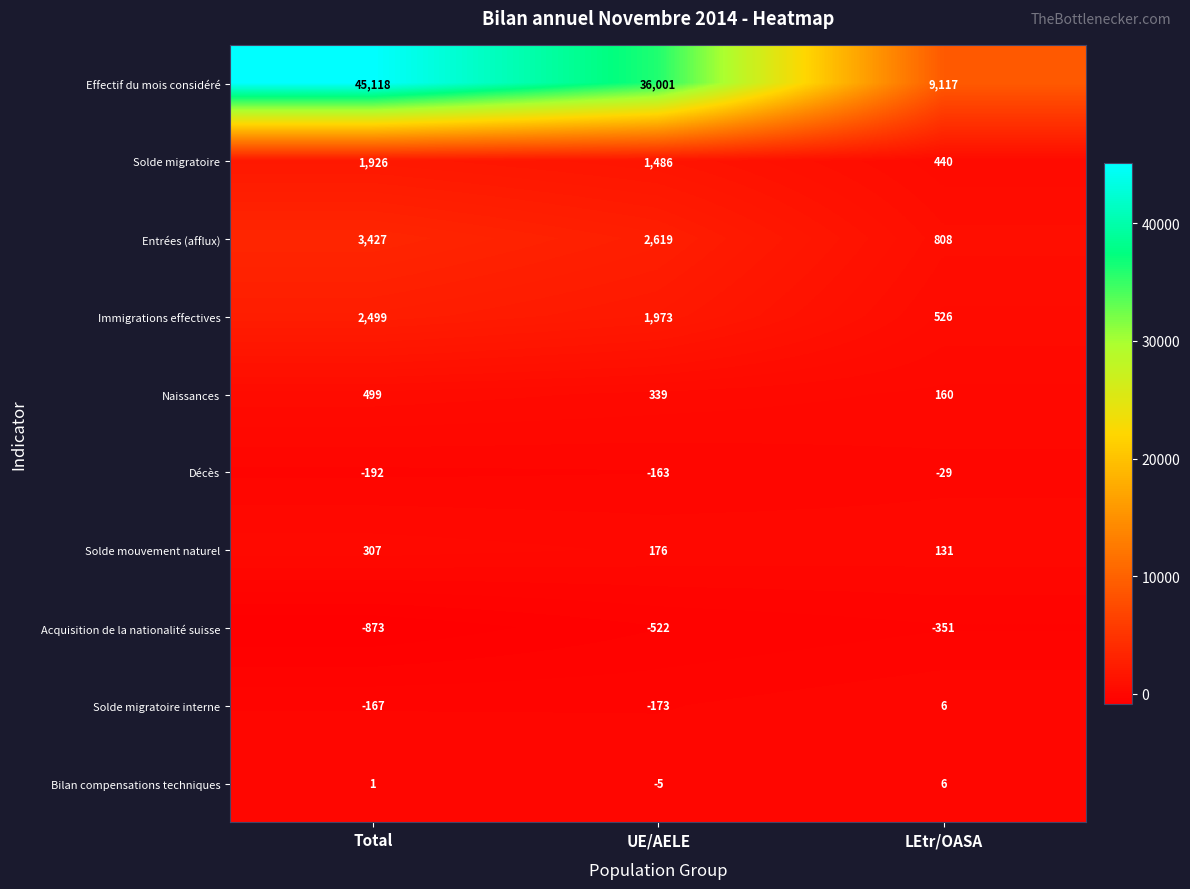

Reading left to right, list all the values displayed in this chart.

Effectif du mois considéré: Total=45118	UE/AELE=36001	LEtr/OASA=9117
Solde migratoire: Total=1926	UE/AELE=1486	LEtr/OASA=440
Entrées (afflux): Total=3427	UE/AELE=2619	LEtr/OASA=808
Immigrations effectives: Total=2499	UE/AELE=1973	LEtr/OASA=526
Naissances: Total=499	UE/AELE=339	LEtr/OASA=160
Décès: Total=-192	UE/AELE=-163	LEtr/OASA=-29
Solde mouvement naturel: Total=307	UE/AELE=176	LEtr/OASA=131
Acquisition de la nationalité suisse: Total=-873	UE/AELE=-522	LEtr/OASA=-351
Solde migratoire interne: Total=-167	UE/AELE=-173	LEtr/OASA=6
Bilan compensations techniques: Total=1	UE/AELE=-5	LEtr/OASA=6